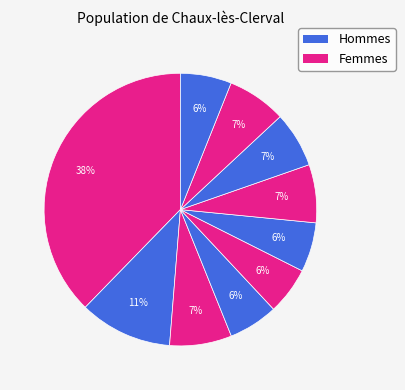

How many slices are in this pie chart?

10